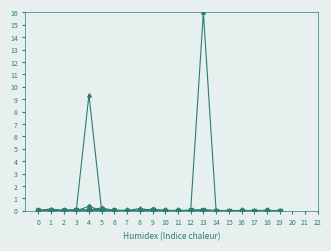

At which category is the sum across all series the highest?

13